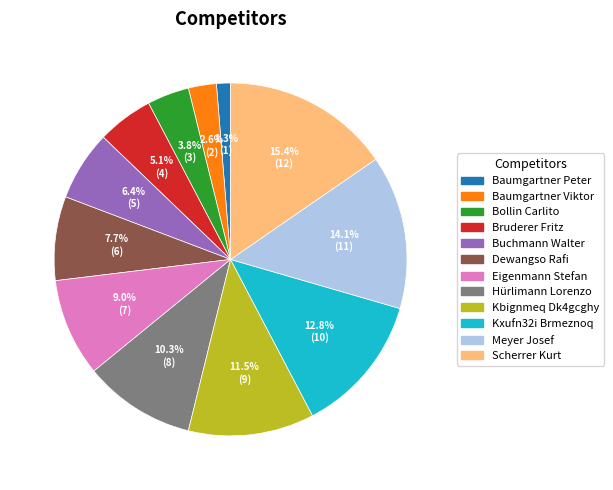

Which category has the smallest portion of the pie?

Baumgartner Peter